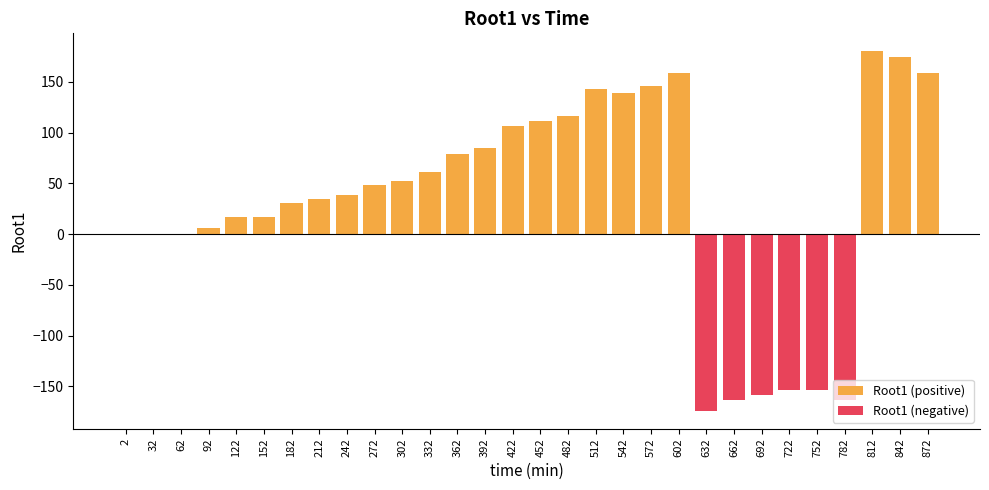

The value at 122 is 16.7. True or false?

True